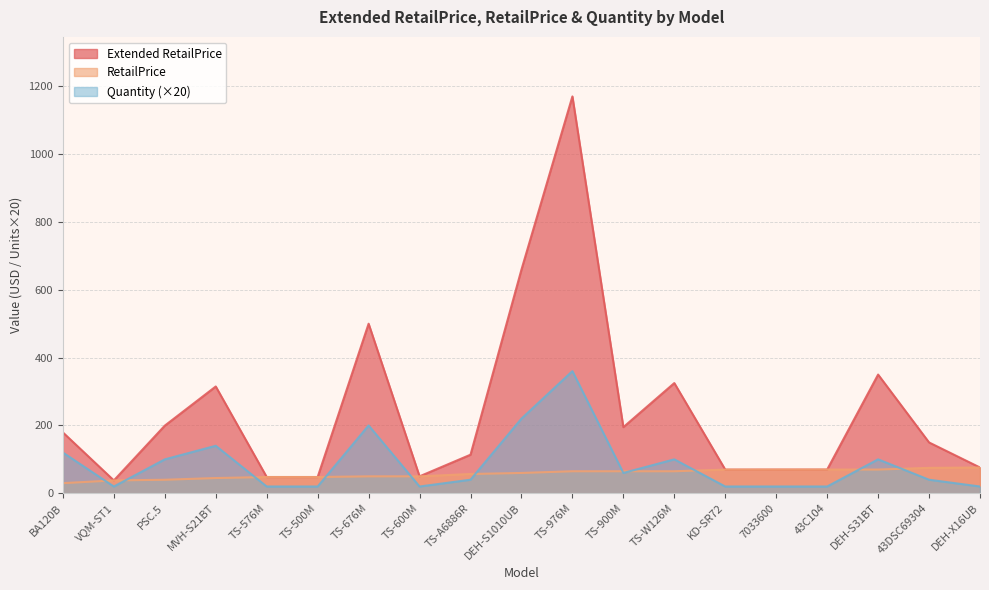

How many data points in RetailPrice are above 59?

10